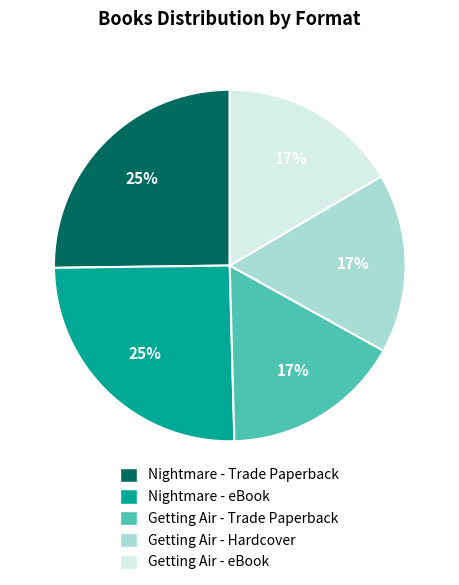

Combined, do Nightmare - Trade Paperback and Getting Air - Trade Paperback account for over 50%?

No